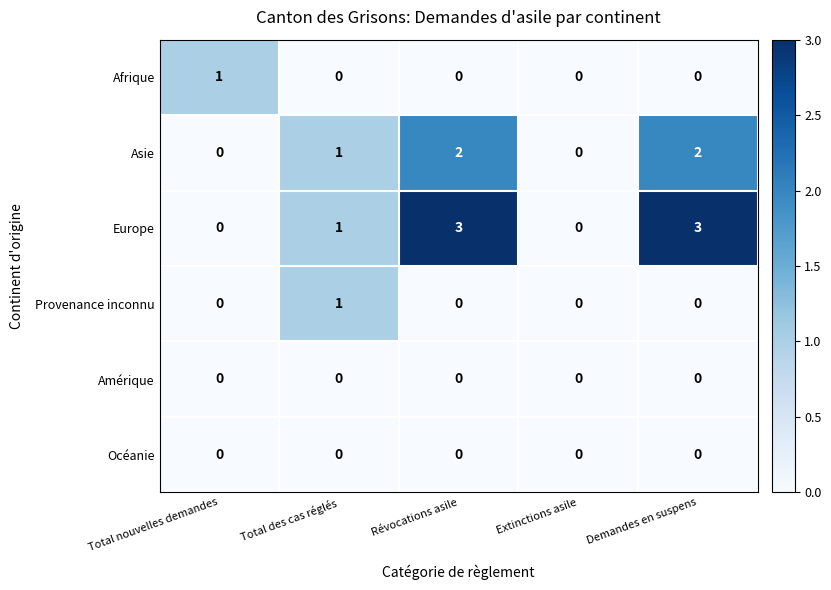

Reading right to left, transcribe all the data shown in this chart.

Afrique: Demandes en suspens=0	Extinctions asile=0	Révocations asile=0	Total des cas réglés=0	Total nouvelles demandes=1
Asie: Demandes en suspens=2	Extinctions asile=0	Révocations asile=2	Total des cas réglés=1	Total nouvelles demandes=0
Europe: Demandes en suspens=3	Extinctions asile=0	Révocations asile=3	Total des cas réglés=1	Total nouvelles demandes=0
Provenance inconnu: Demandes en suspens=0	Extinctions asile=0	Révocations asile=0	Total des cas réglés=1	Total nouvelles demandes=0
Amérique: Demandes en suspens=0	Extinctions asile=0	Révocations asile=0	Total des cas réglés=0	Total nouvelles demandes=0
Océanie: Demandes en suspens=0	Extinctions asile=0	Révocations asile=0	Total des cas réglés=0	Total nouvelles demandes=0